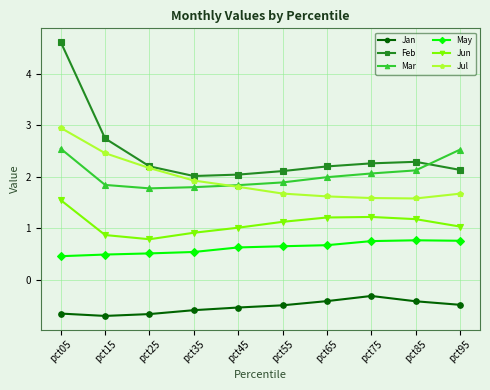

Which series has the widest spread of values?

Feb